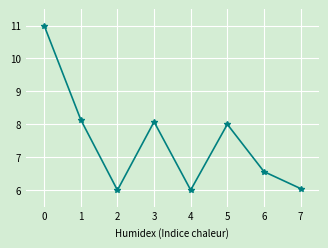

Which has a higher value, 5 or 7?

5